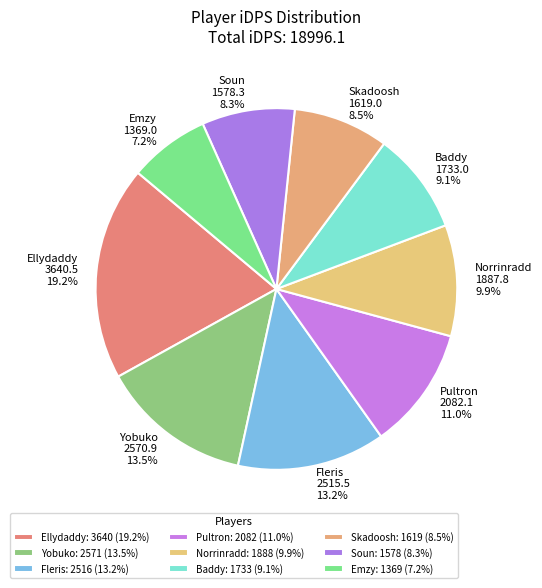

What is the ratio of the value at Soun to the value at Yobuko?

0.6